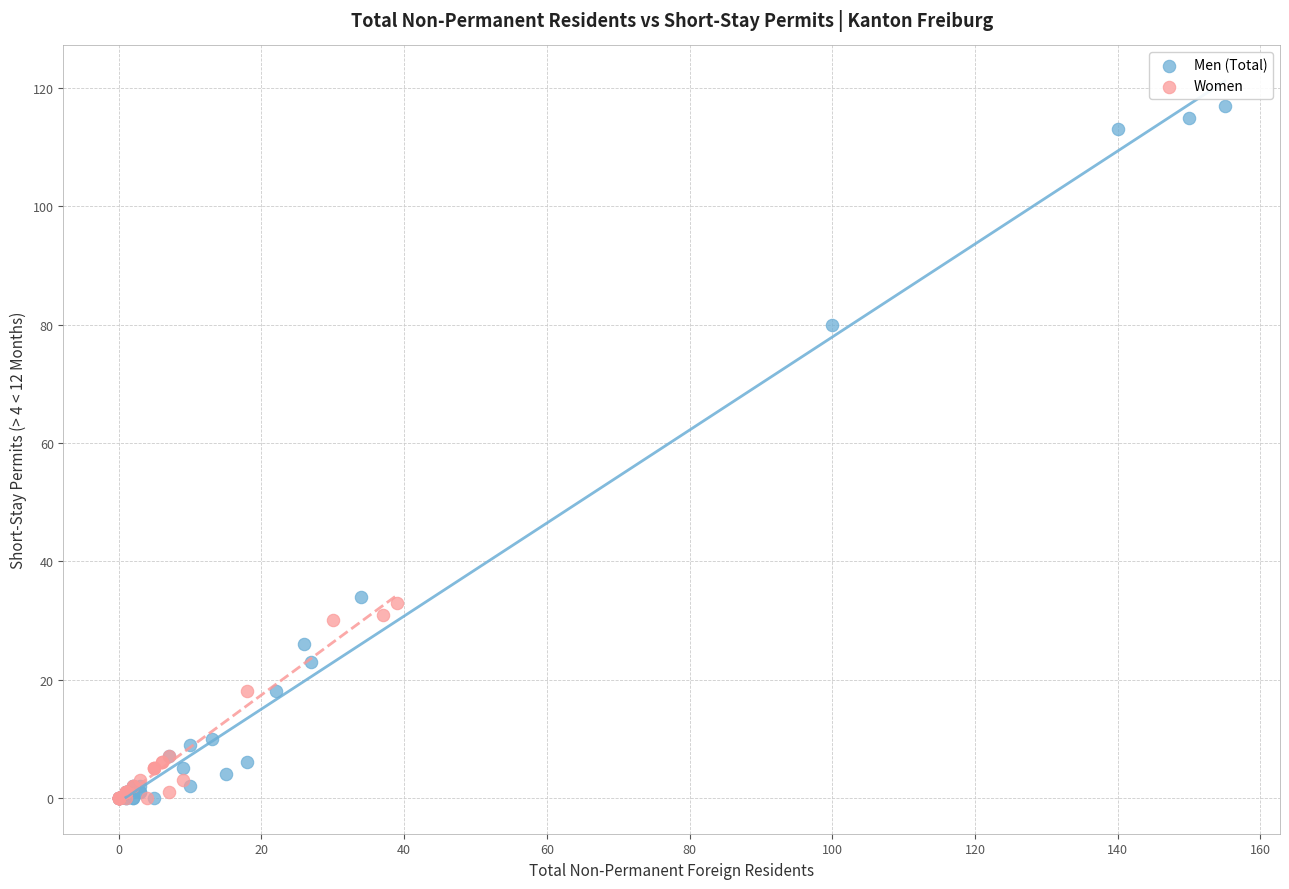

Which series has the largest Y range (max minus min)?

Men (Total)